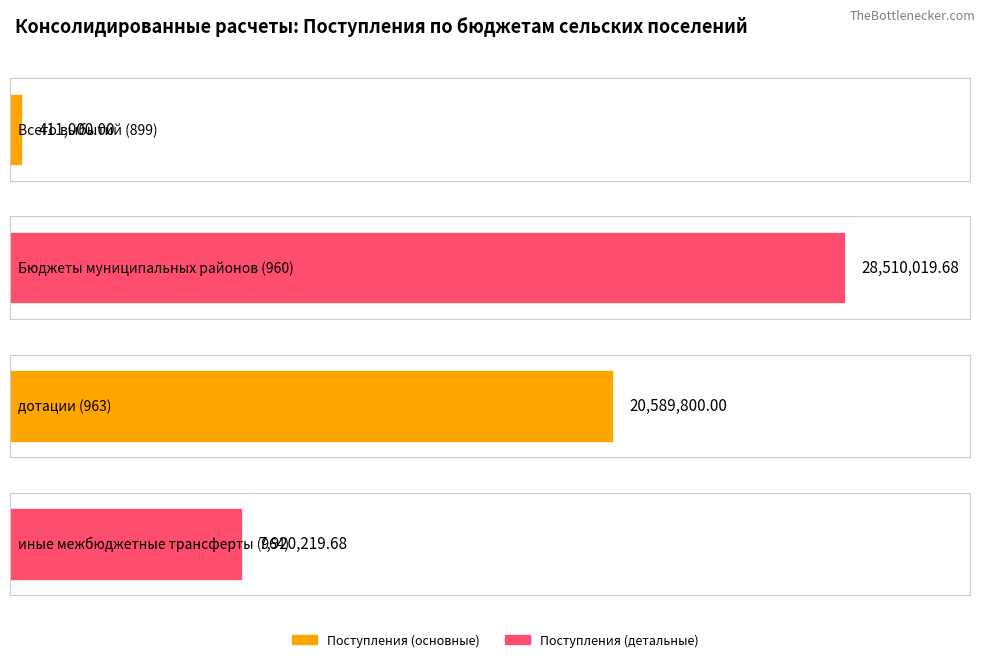

Approximately how many times larger is the value at Бюджеты муниципальных районов (960) compared to дотации (963)?

1.4